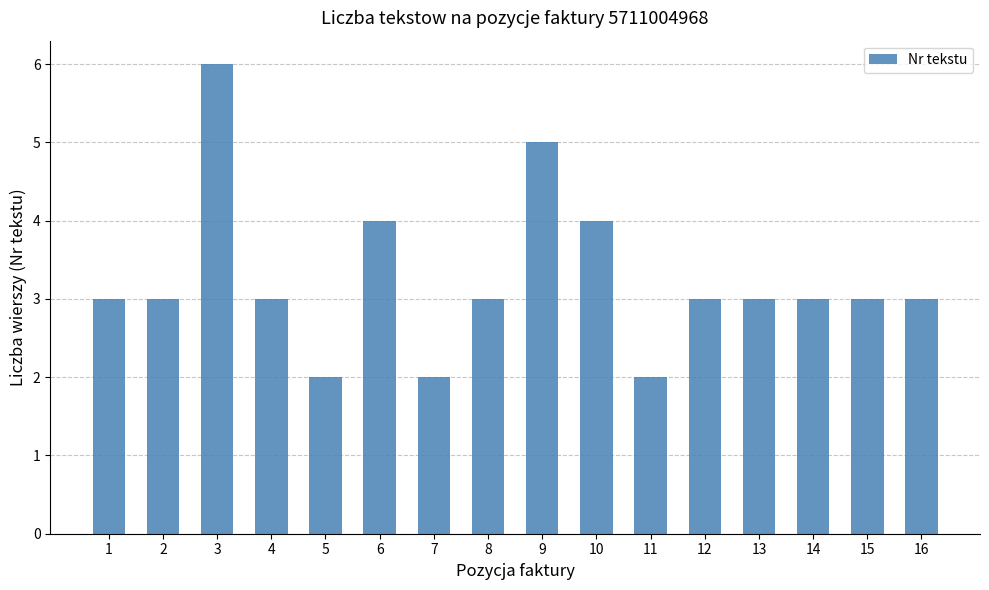

What is the value of the 13th bar from the left?

3